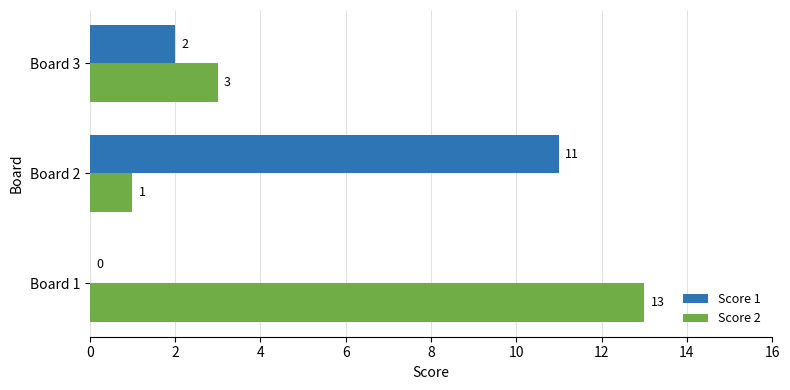

What is the maximum value shown in the chart?

13